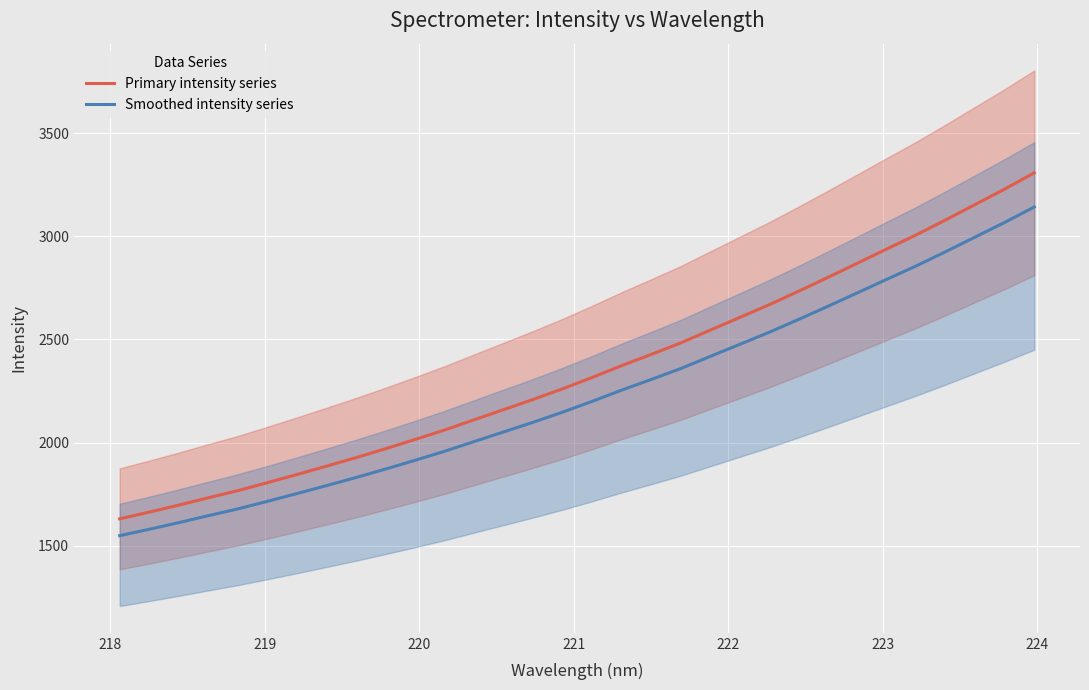

What is the minimum value for Smoothed intensity series?

1549.4